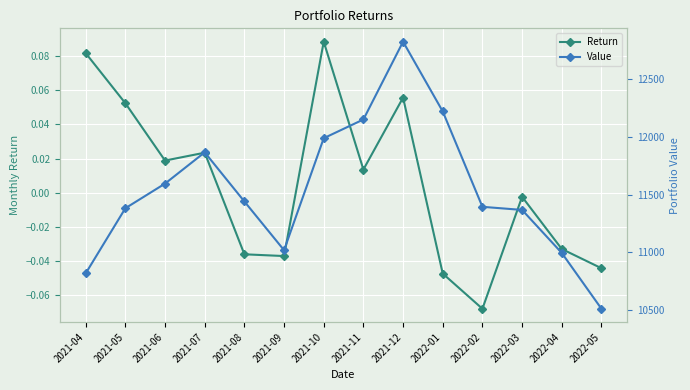

What is the total value across all series at 2021-04?

10815.8